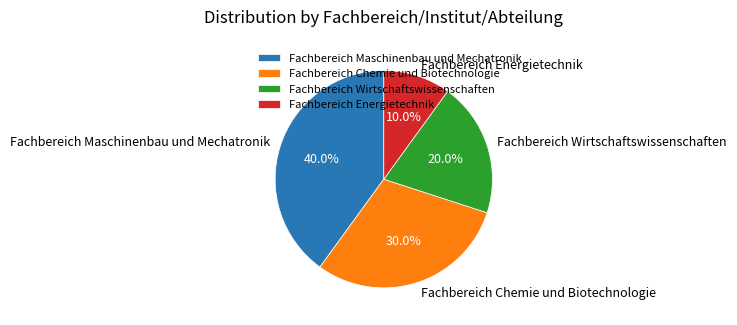

Count the number of slices in the pie.

4